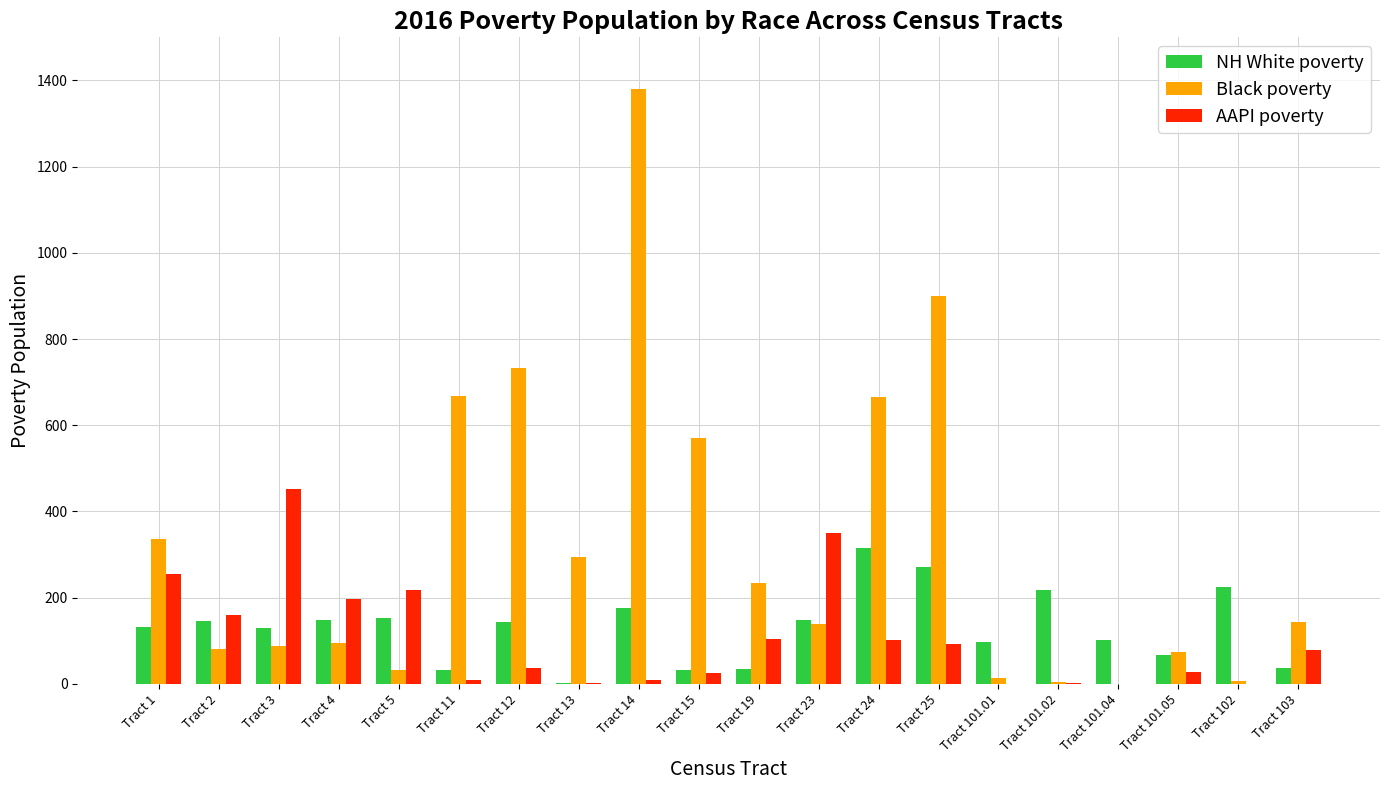

The value of NH White poverty at Tract 3 is 58. True or false?

False